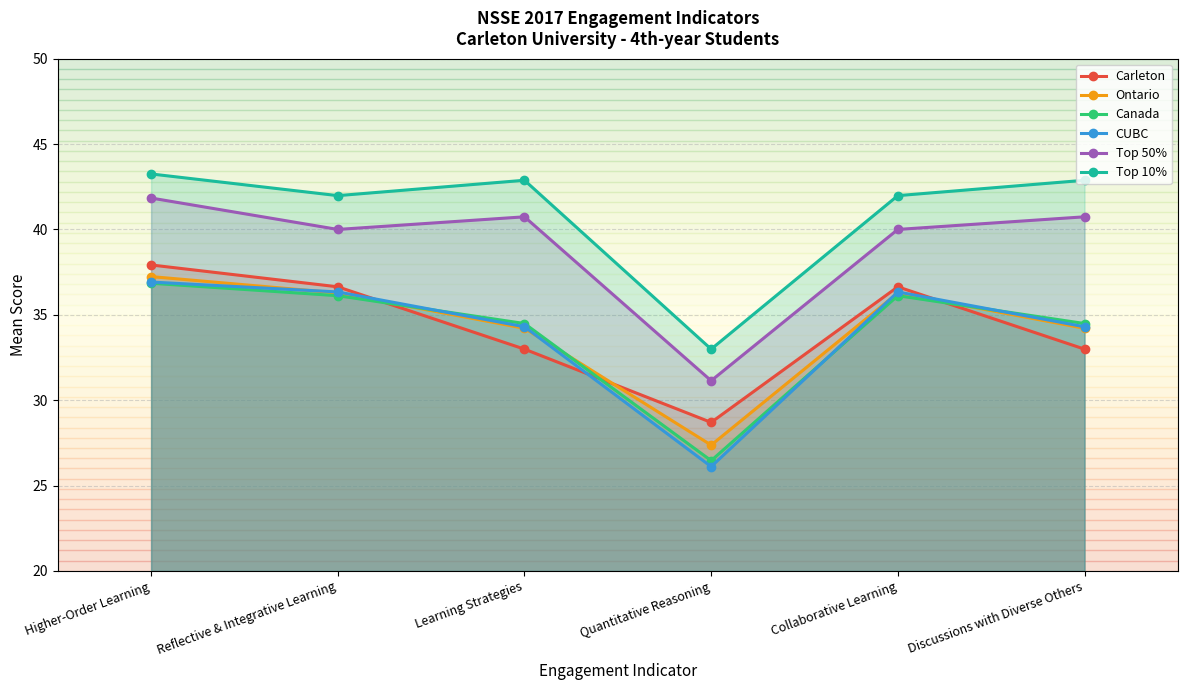

What is the difference between the Carleton values at Reflective & Integrative Learning and Learning Strategies?

3.6